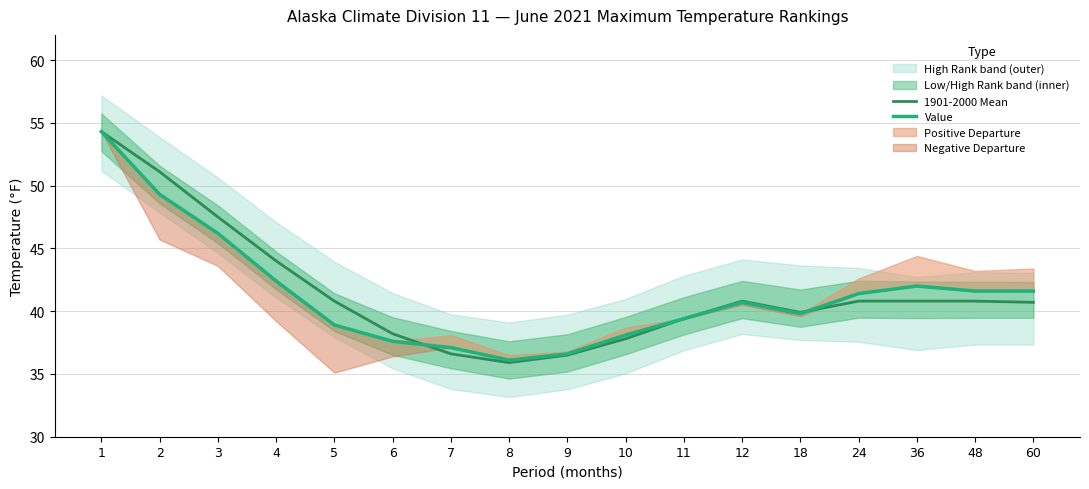

What is the sum of the 1901-2000 Mean values at 7 and 36?

77.4